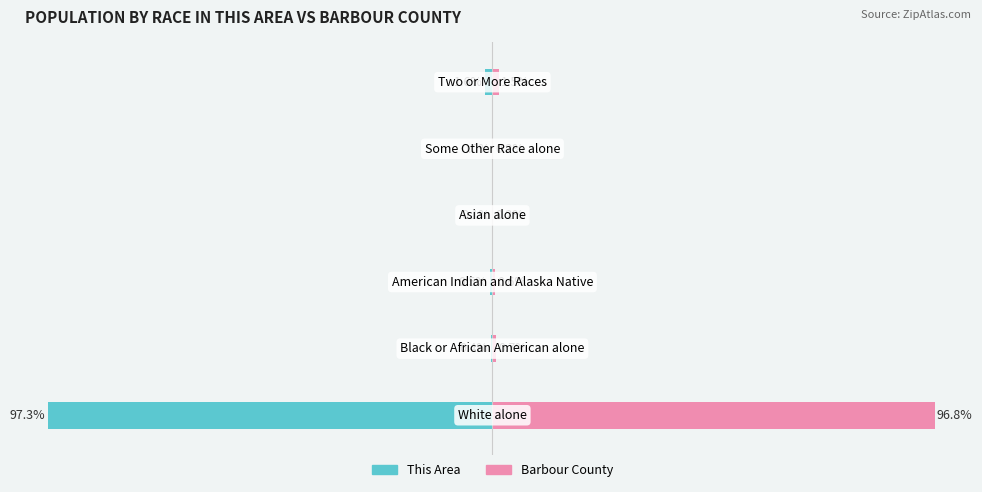

Which series has the largest range (max minus min)?

This Area